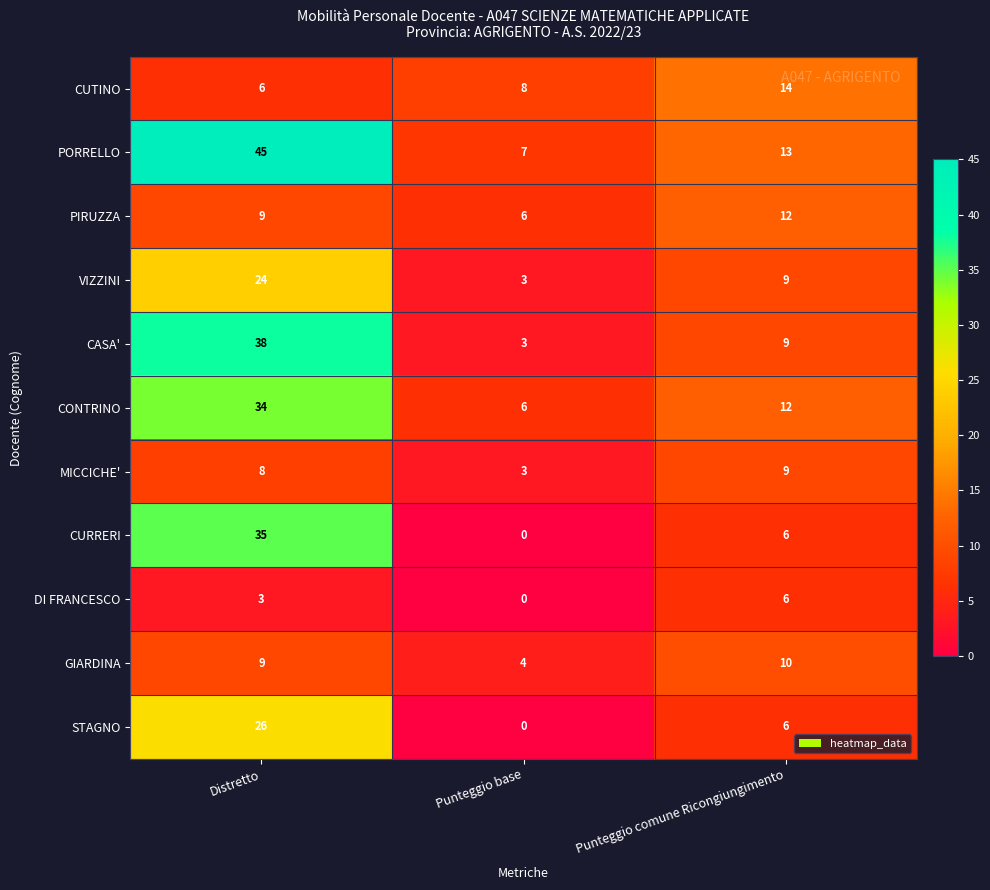

Is it true that MICCICHE' equals 9 at Punteggio comune Ricongiungimento?

True